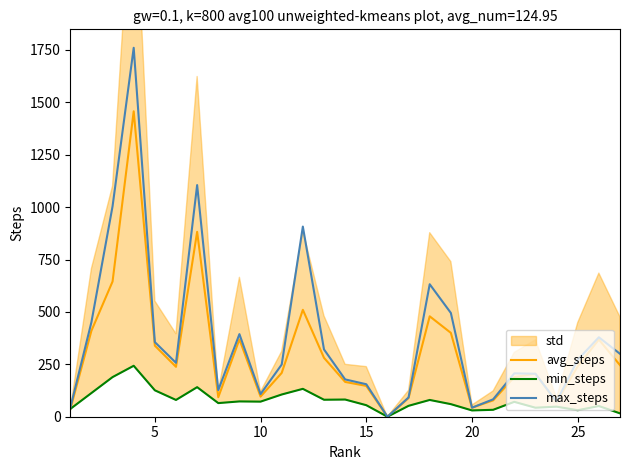

The avg_steps series shows 793 at 15. True or false?

False